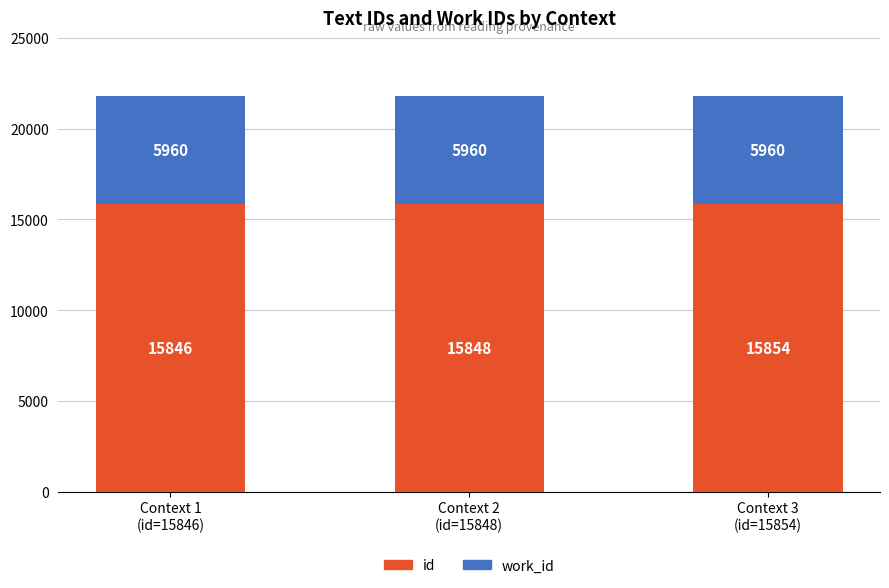

Reading right to left, transcribe the values for id.

15854	15848	15846